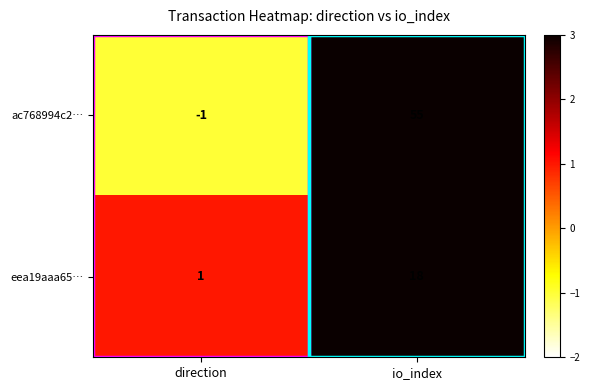

What is the sum of all eea19aaa65… values?

19